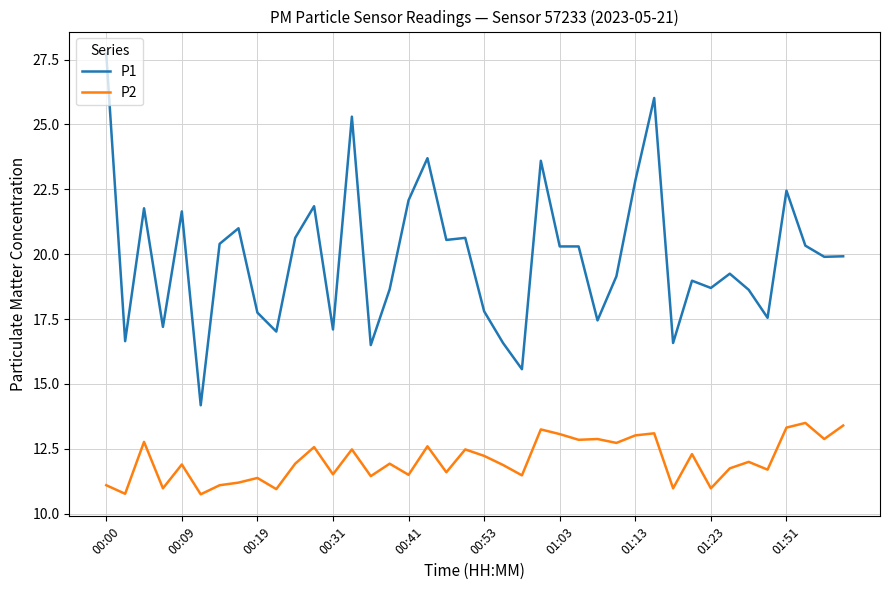

Which series has the largest range (max minus min)?

P1